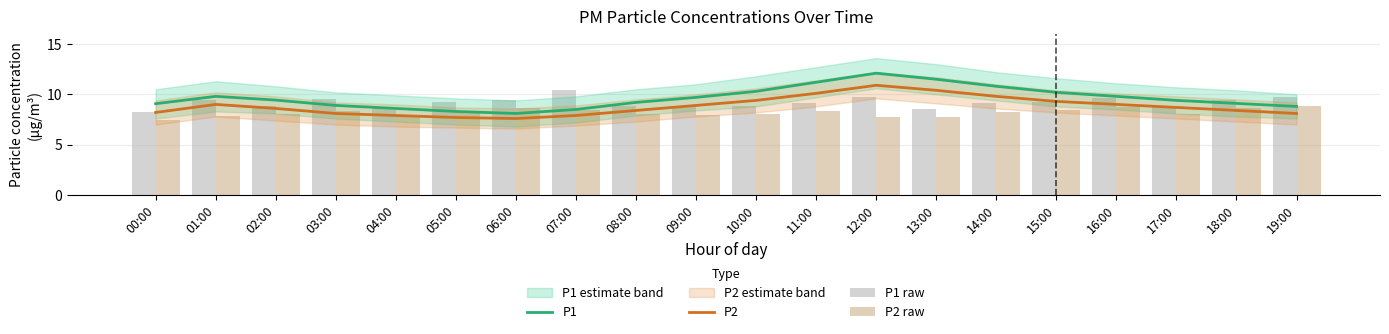

Read the P2 value at 08:00.

8.4